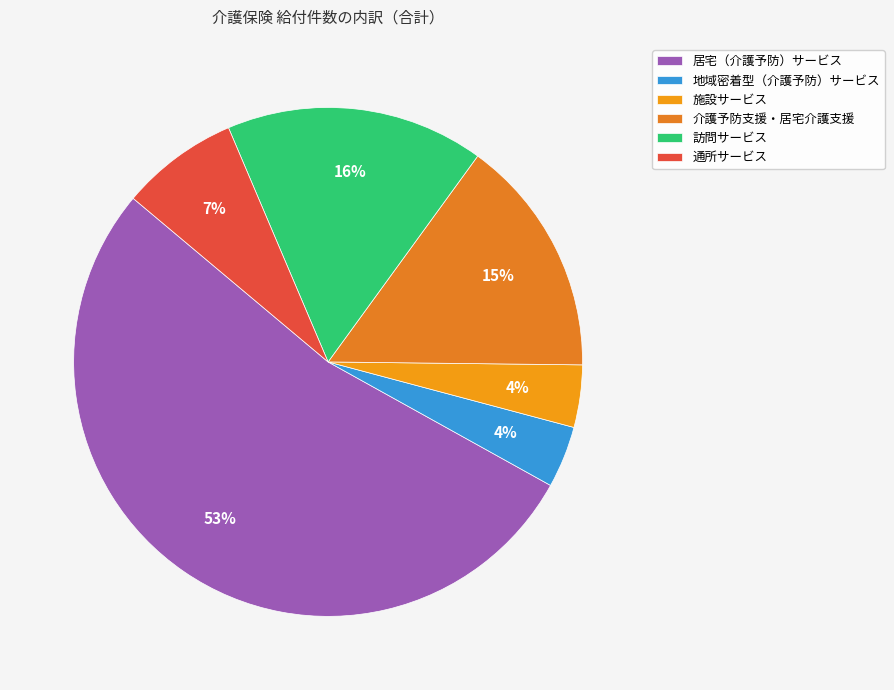

Which slice is the largest?

居宅（介護予防）サービス